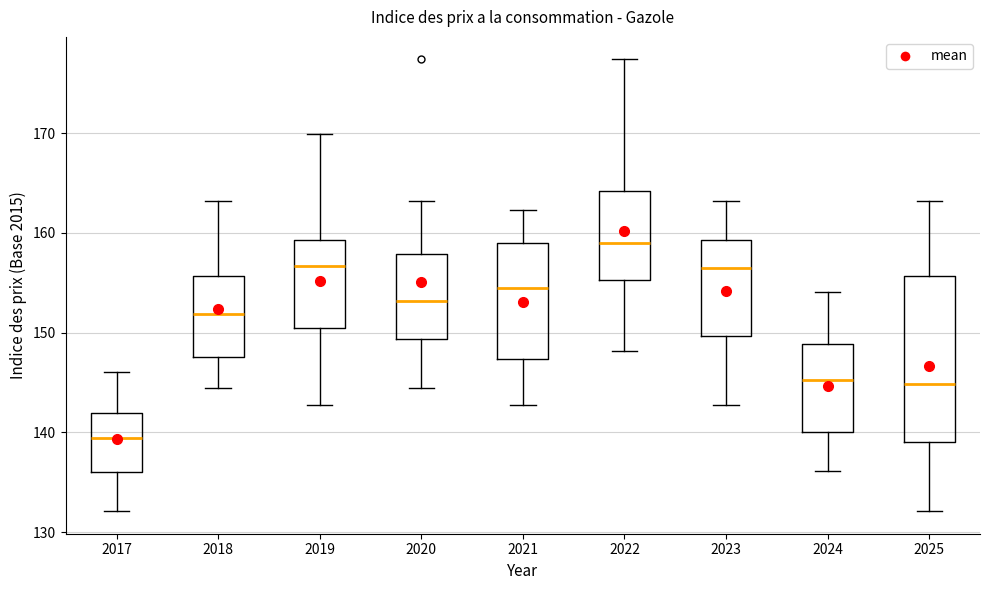

Comparing the boxes themselves (not the whiskers), which one is the tallest?

2025